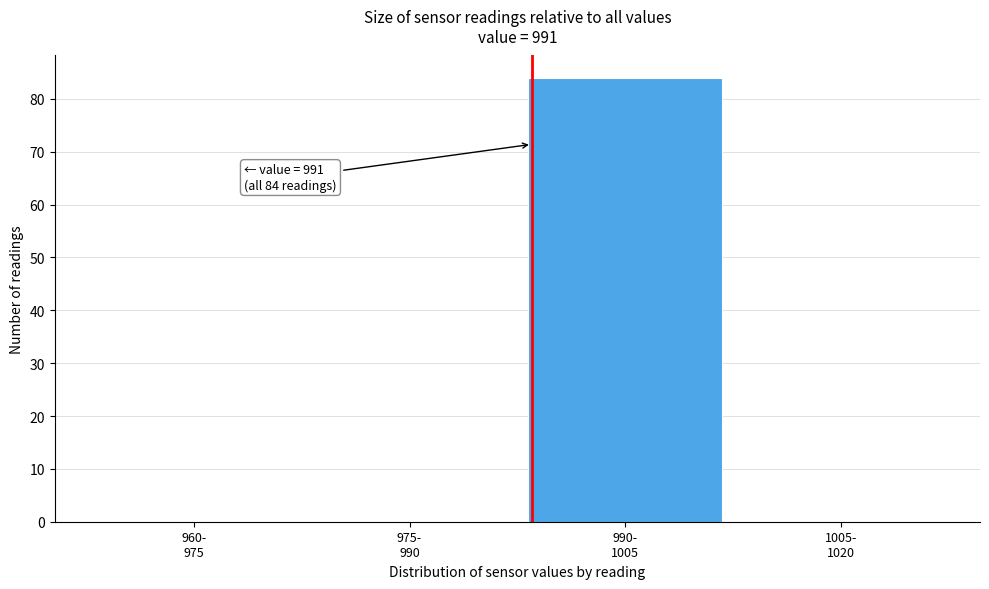

What is the maximum value shown in the chart?

84